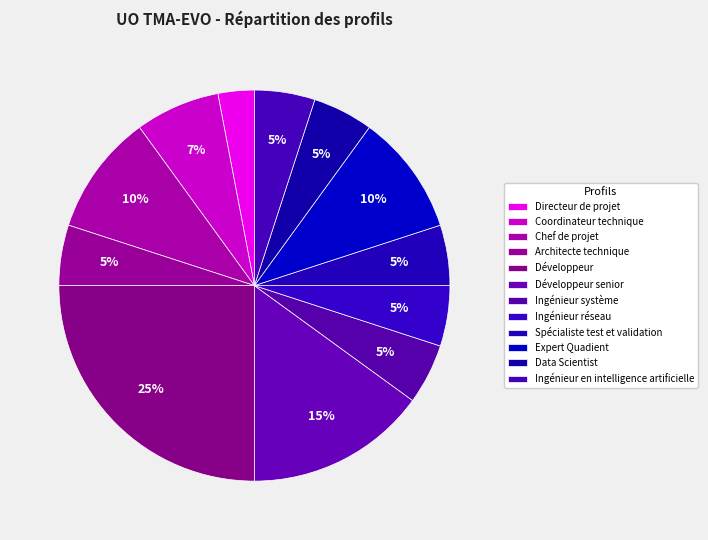

Does any single category account for the majority?

No